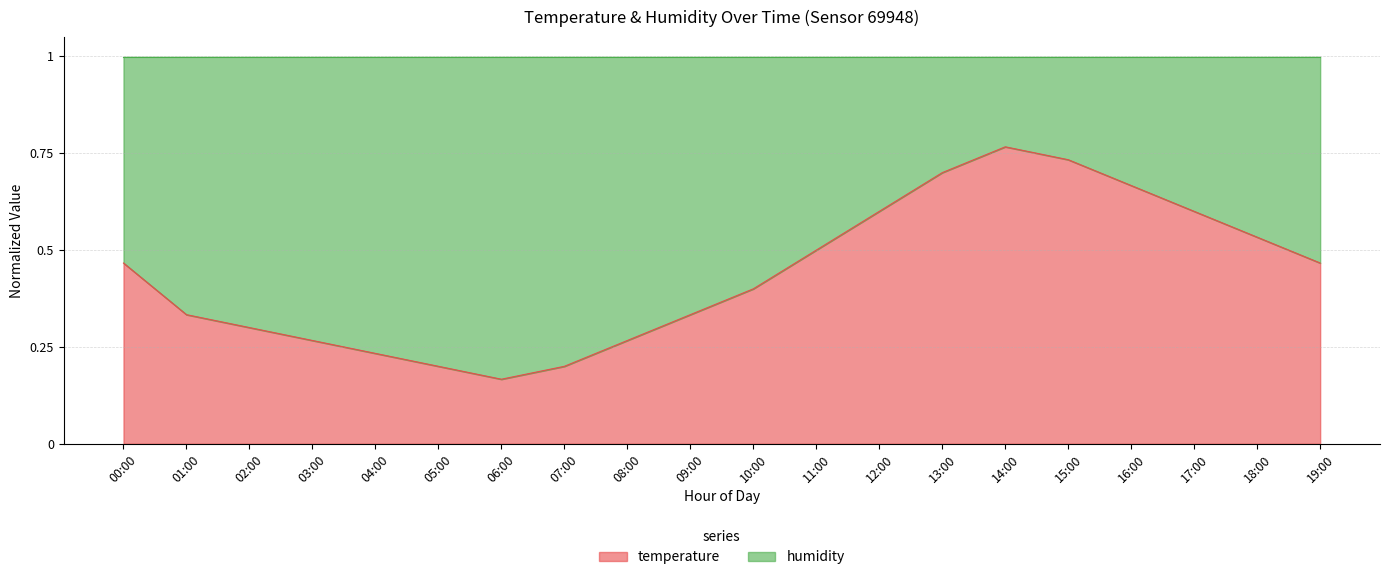

What is the label of the 7th point from the left?

06:00